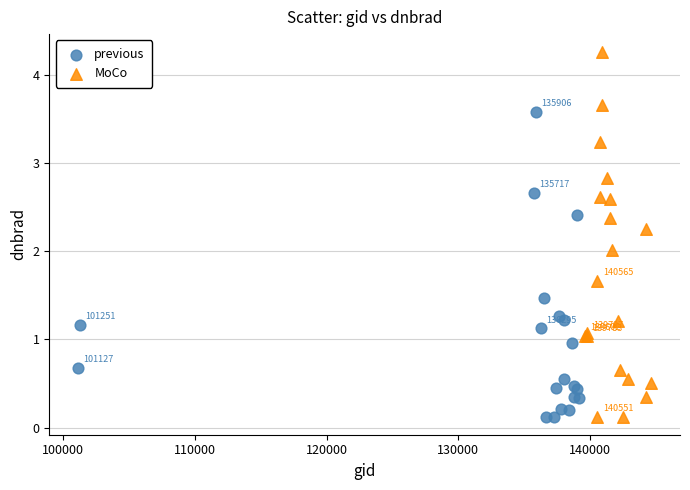

Which series contains the highest Y value?

MoCo